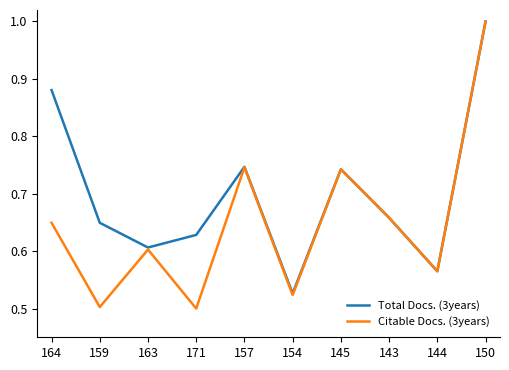

What is the total value across all series at 144?

1.1